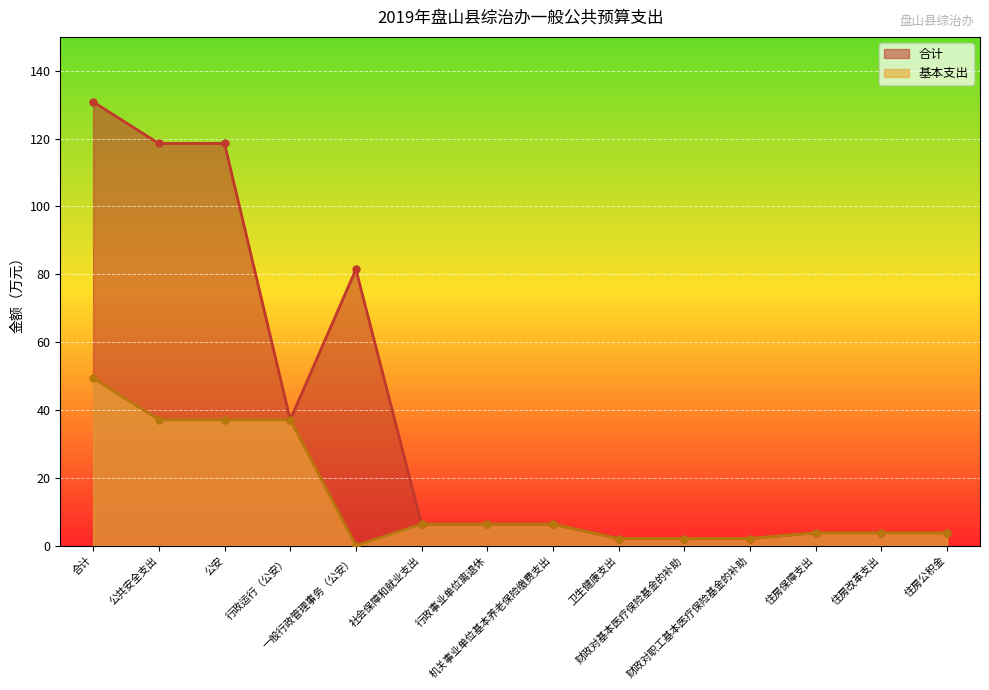

Rank the series by their average value, from lowest to highest.

基本支出, 合计